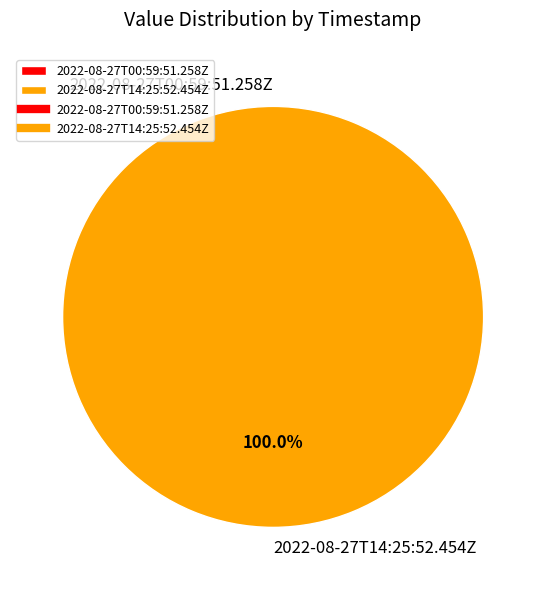

To the nearest percent, what is the difference between the 2022-08-27T00:59:51.258Z and 2022-08-27T14:25:52.454Z slice percentages?

100%